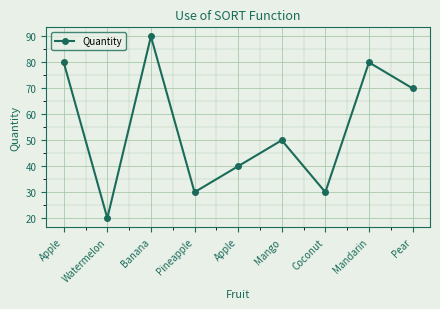

How many interior local valleys (lower than both neighbors) does the data have?

3